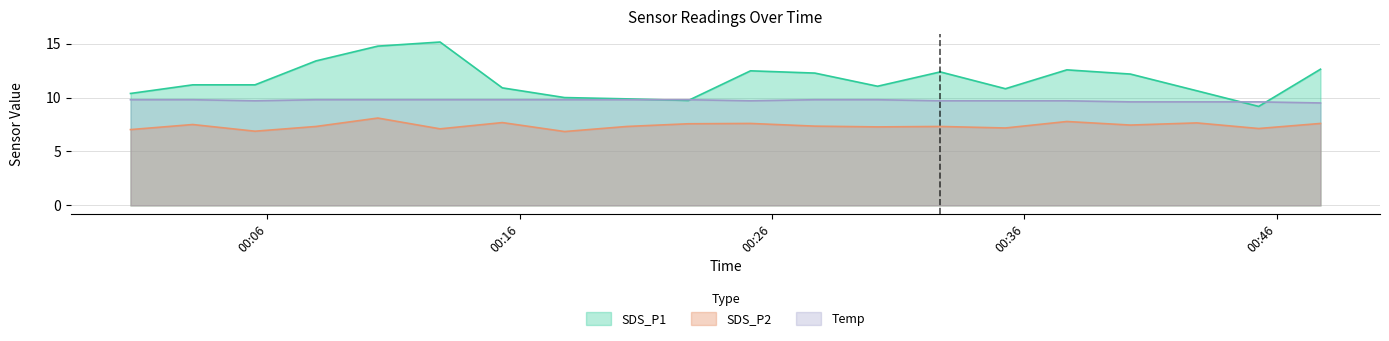

Which category has the lowest value in the SDS_P2 series?

2020/12/17 00:17:47